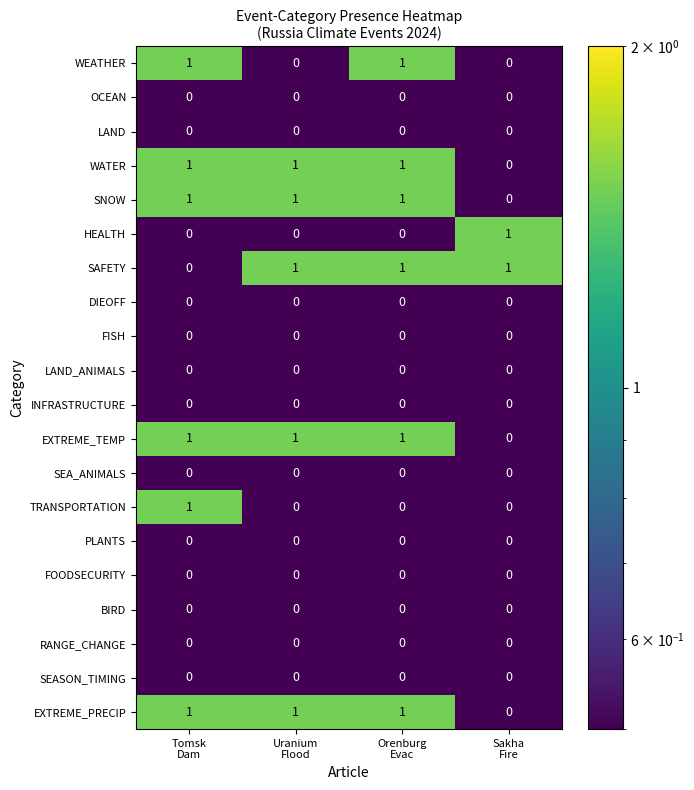

At how many categories does at least one series exceed 0?

4